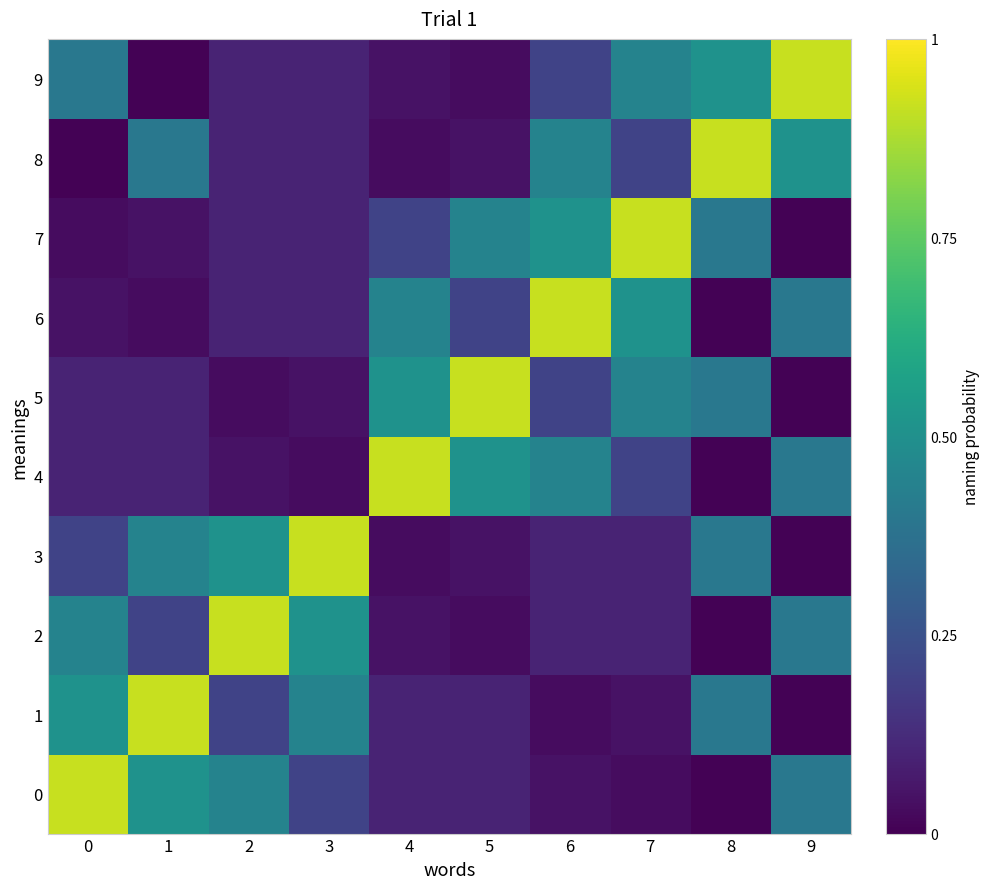

Reading left to right, transcribe all the data shown in this chart.

0: 0=0.9	1=0.5	2=0.4	3=0.2	4=0.1	5=0.1	6=0.0	7=0.0	8=0.0	9=0.4
1: 0=0.5	1=0.9	2=0.2	3=0.4	4=0.1	5=0.1	6=0.0	7=0.0	8=0.4	9=0.0
2: 0=0.4	1=0.2	2=0.9	3=0.5	4=0.0	5=0.0	6=0.1	7=0.1	8=0.0	9=0.4
3: 0=0.2	1=0.4	2=0.5	3=0.9	4=0.0	5=0.0	6=0.1	7=0.1	8=0.4	9=0.0
4: 0=0.1	1=0.1	2=0.0	3=0.0	4=0.9	5=0.5	6=0.4	7=0.2	8=0.0	9=0.4
5: 0=0.1	1=0.1	2=0.0	3=0.0	4=0.5	5=0.9	6=0.2	7=0.4	8=0.4	9=0.0
6: 0=0.0	1=0.0	2=0.1	3=0.1	4=0.4	5=0.2	6=0.9	7=0.5	8=0.0	9=0.4
7: 0=0.0	1=0.0	2=0.1	3=0.1	4=0.2	5=0.4	6=0.5	7=0.9	8=0.4	9=0.0
8: 0=0.0	1=0.4	2=0.1	3=0.1	4=0.0	5=0.0	6=0.4	7=0.2	8=0.9	9=0.5
9: 0=0.4	1=0.0	2=0.1	3=0.1	4=0.0	5=0.0	6=0.2	7=0.4	8=0.5	9=0.9